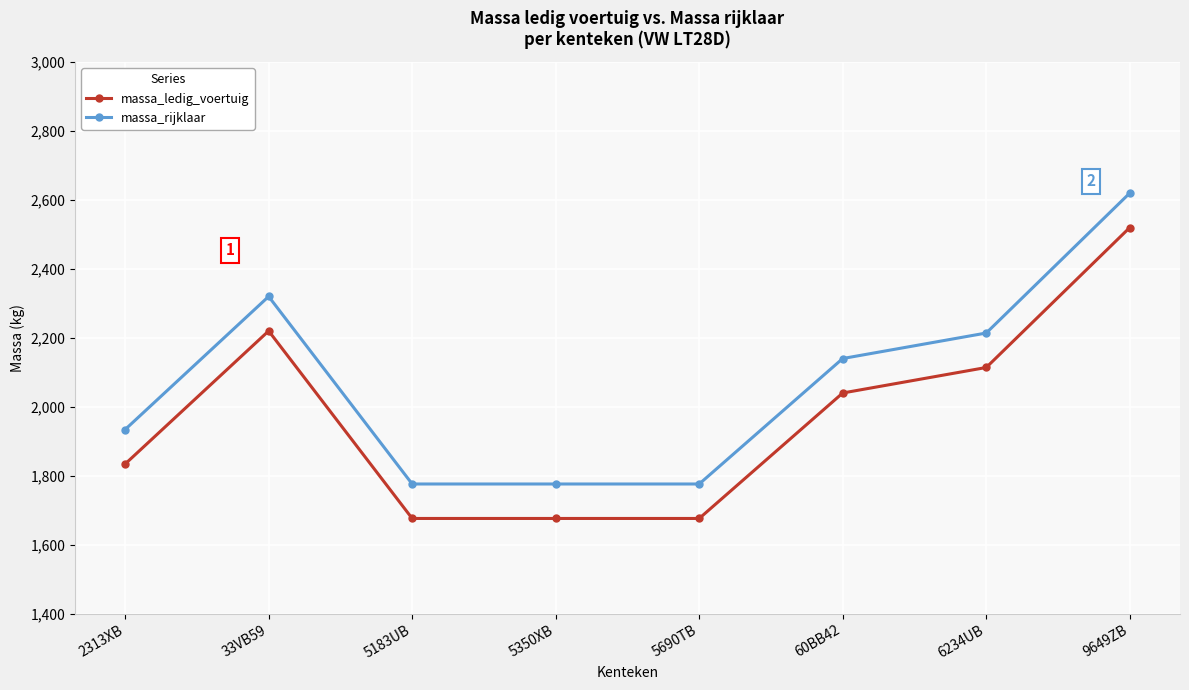

What is the total value across all series at 2313XB?

3768